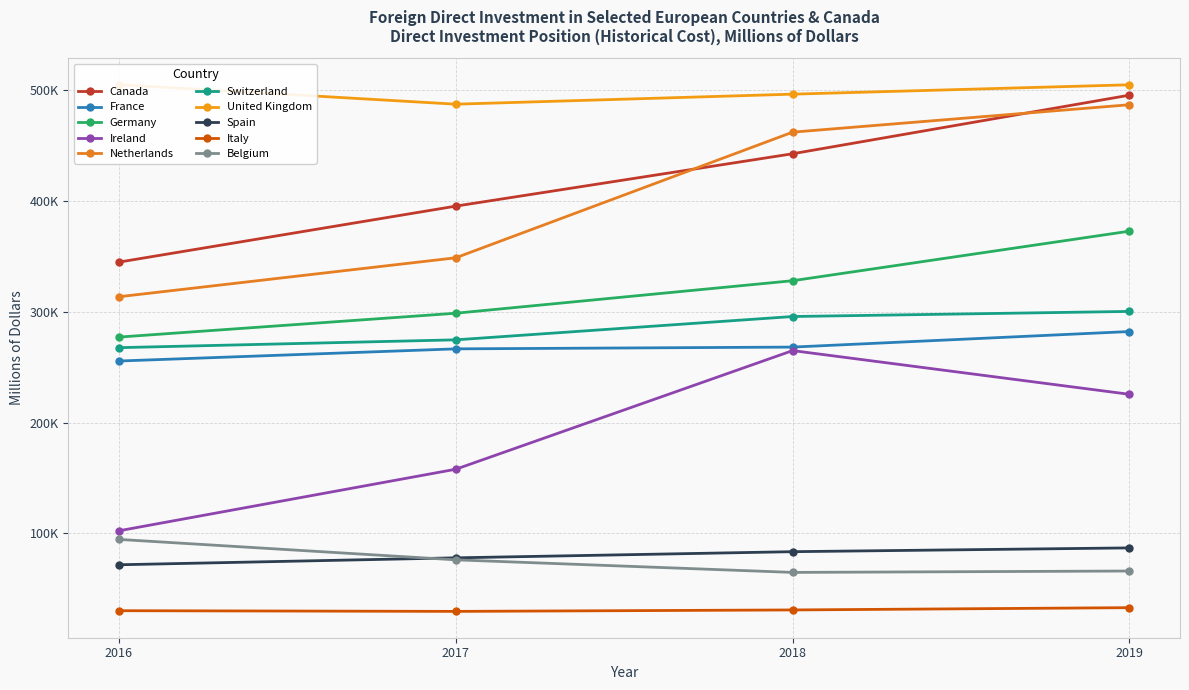

Reading left to right, what are all the values shown in this chart?

Direct Investment Position 2016: 344929	255595	277209	102251	313649	267657	505190	71559	30072	94462
Direct Investment Position 2017: 395495	266570	298754	157846	348836	274721	487570	77816	29450	76009
Direct Investment Position 2018: 442802	268169	328124	265004	462303	295783	496622	83379	30749	64661
Direct Investment Position 2019: 495720	282226	372879	225517	487079	300393	505088	86796	32811	65918